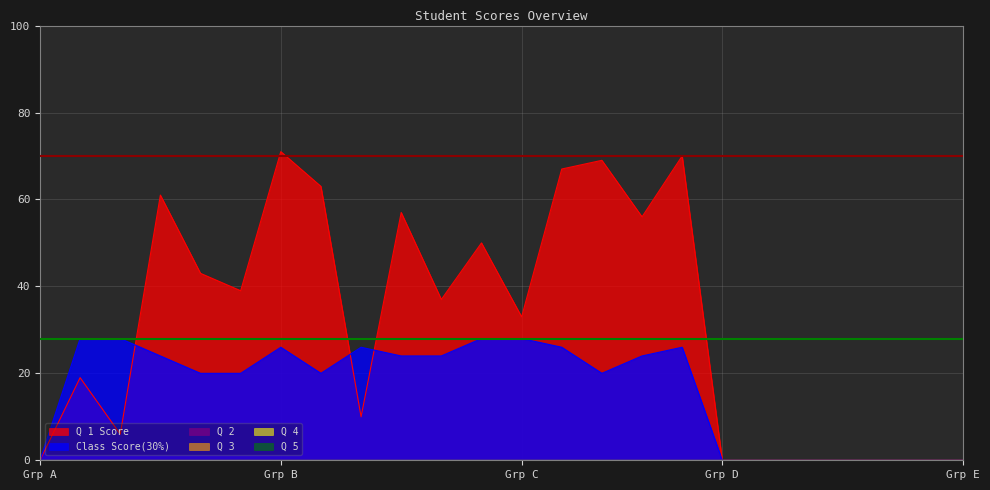

True or false: Q 5 and Class Score(30%) cross at least once.

False